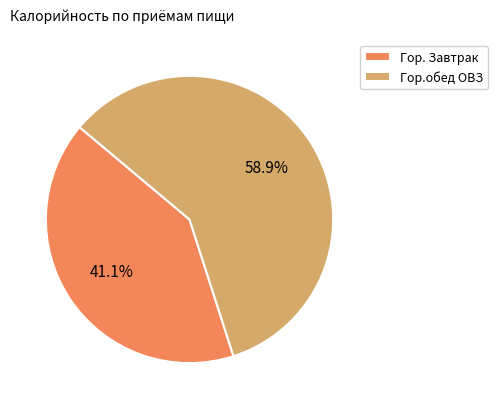

To the nearest percent, what is the difference between the largest and smallest slice percentages?

18%